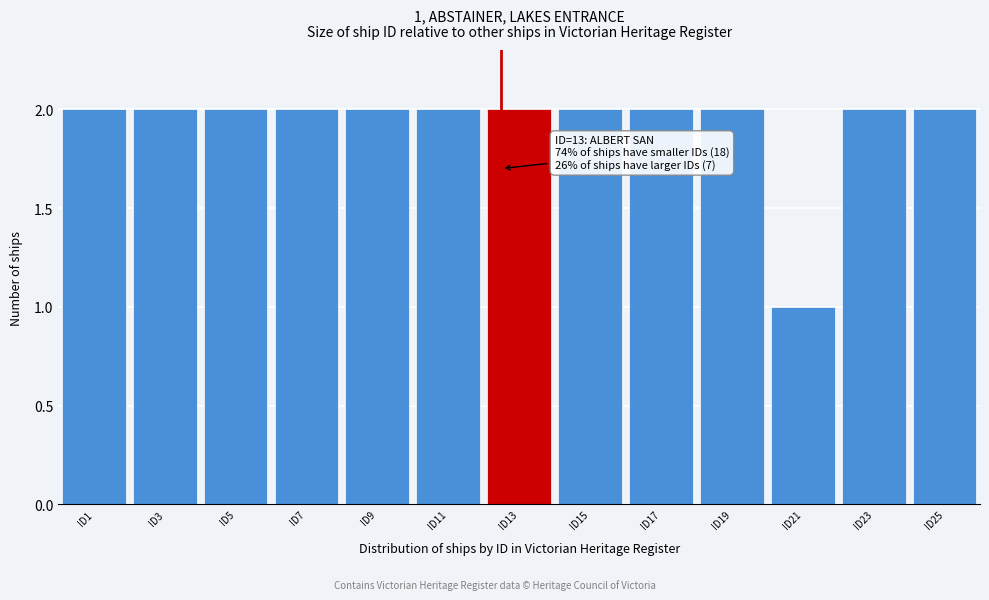

Reading left to right, what are all the values shown in this chart?

2	2	2	2	2	2	2	2	2	2	1	2	2